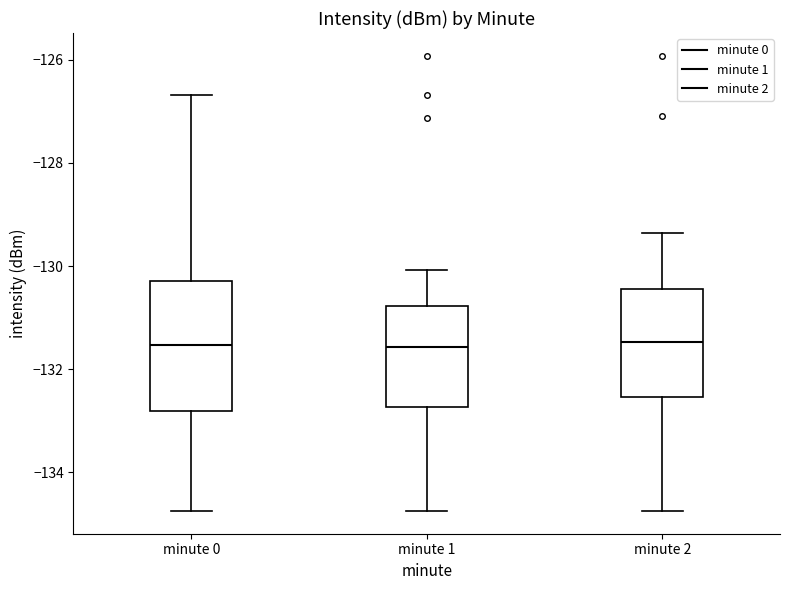

Comparing the boxes themselves (not the whiskers), which one is the tallest?

minute 0